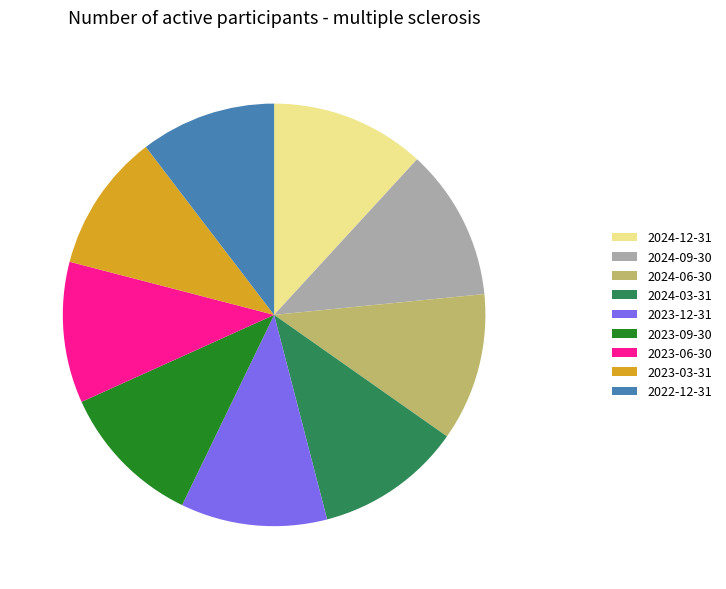

Is there any slice that represents more than half of the pie?

No